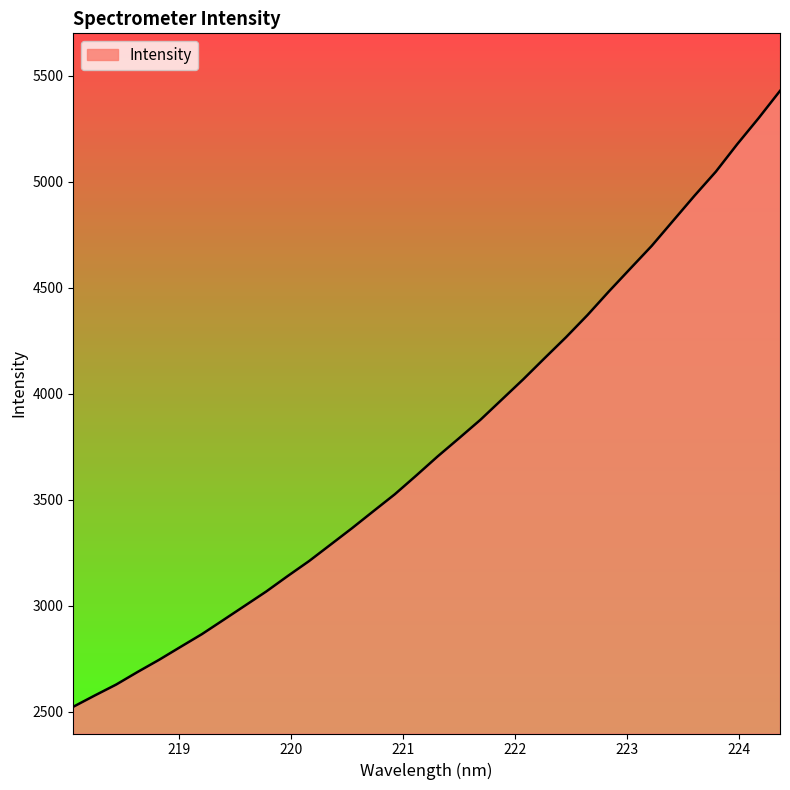

What is the maximum value shown in the chart?

5428.6